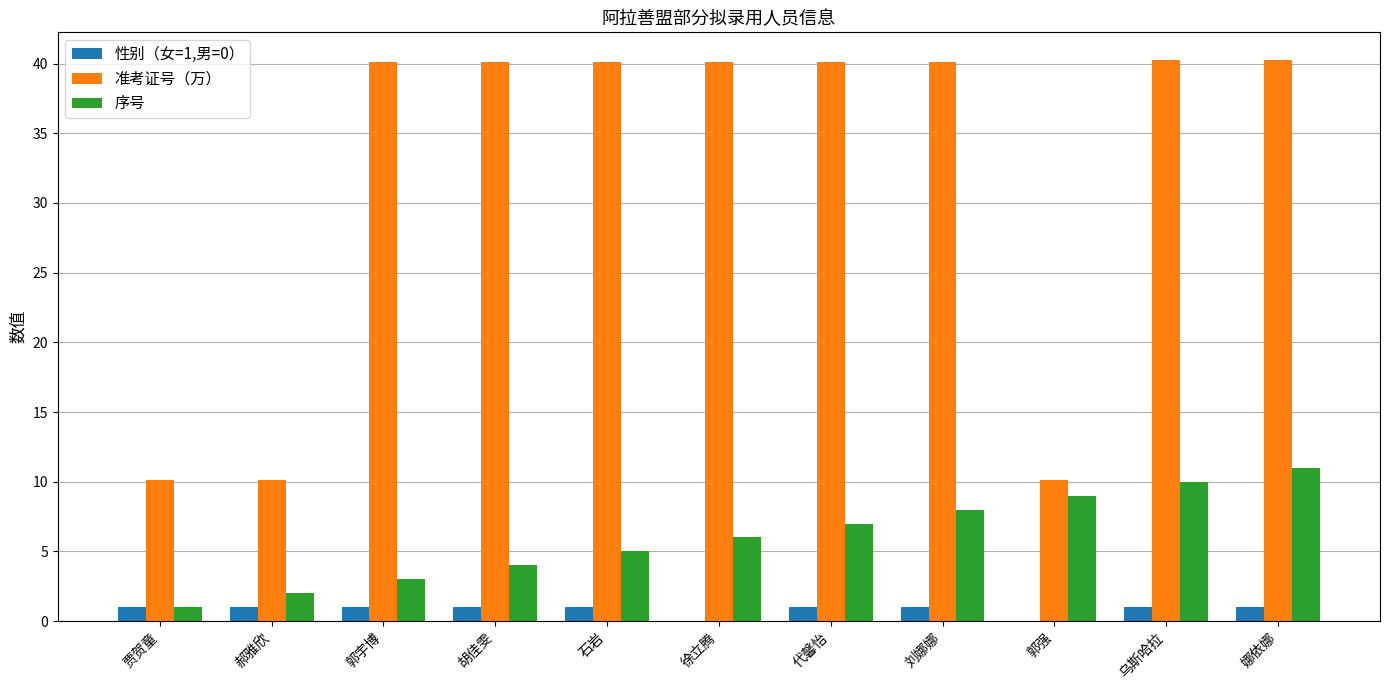

Are the bars horizontal?

No